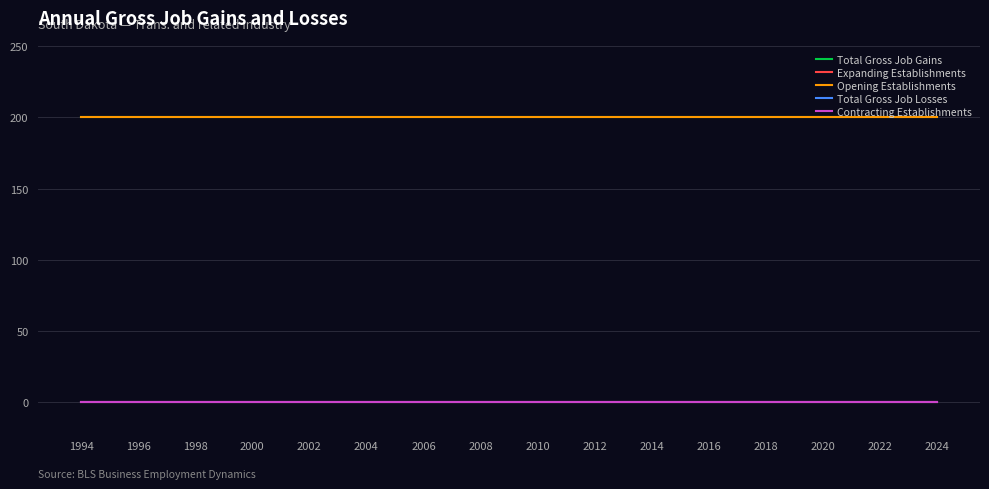

Does the chart display data point markers on the line(s)?

No